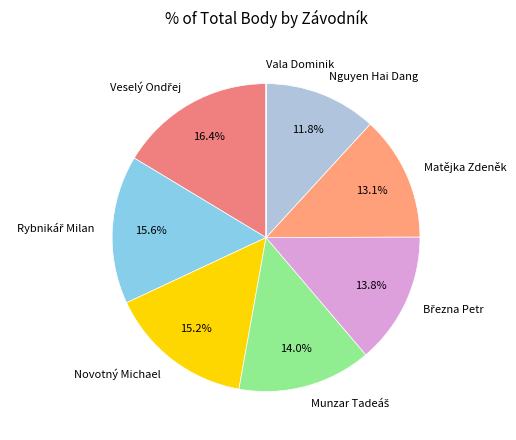

Is there a majority slice in this chart?

No